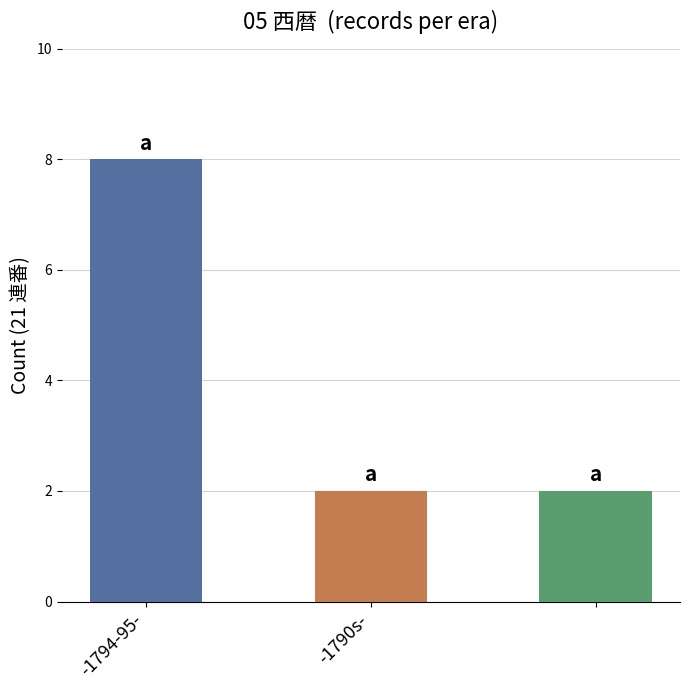

What is the value of the 3rd bar from the left?

2